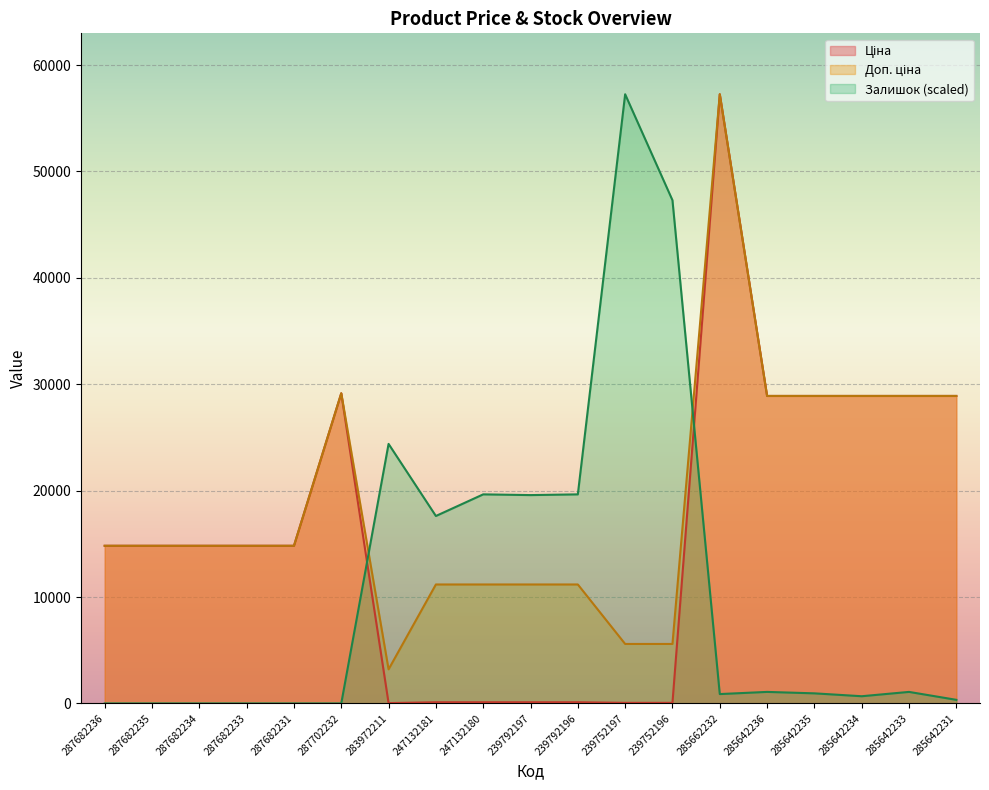

What position from the left is 239792196?

11